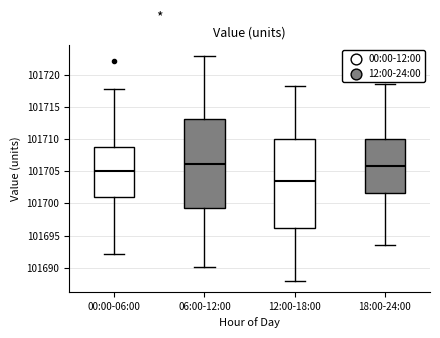

Reading left to right, transcribe this box plot: for each box, give where its median line is, the range the box spans, and where its two whiskers end, as read against the y-axis. The values are not printed on the chart, so give them approximately, as read against the axis.

00:00-06:00: median 101705.0, box 101701.0 to 101709.0, whiskers 101692.0 to 101718.0
06:00-12:00: median 101706.0, box 101699.5 to 101713.0, whiskers 101690.0 to 101723.0
12:00-18:00: median 101703.5, box 101696.0 to 101710.0, whiskers 101688.0 to 101718.5
18:00-24:00: median 101706.0, box 101701.5 to 101710.0, whiskers 101693.5 to 101718.5